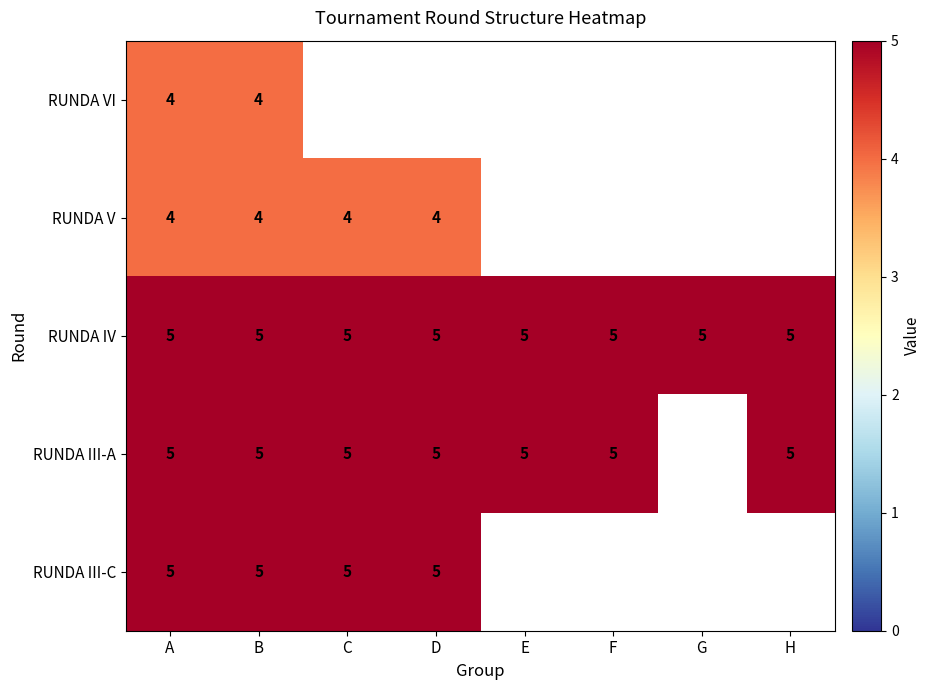

The value of RUNDA IV at D is 9. True or false?

False